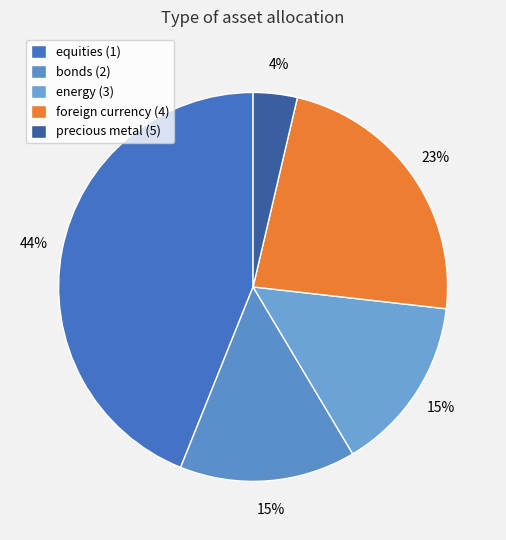

The foreign currency (4) slice represents 23% of the pie. True or false?

True